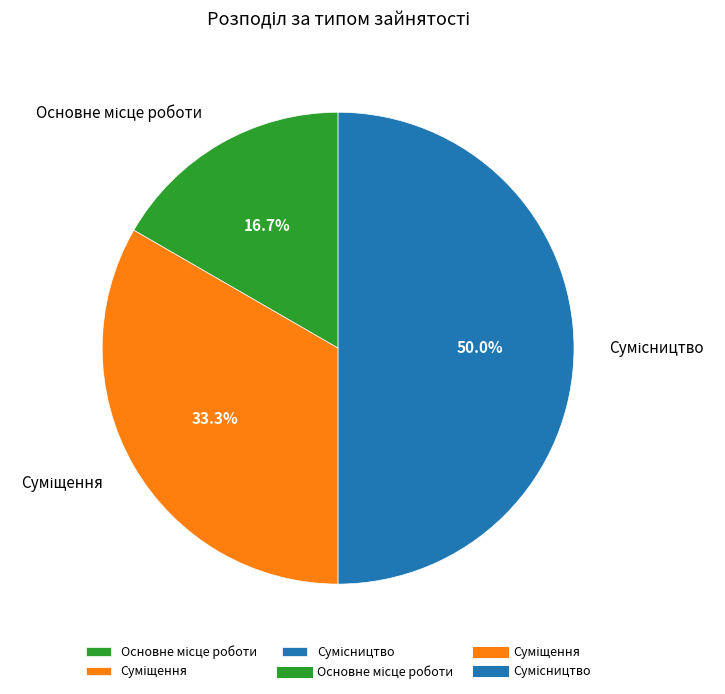

Which slice is the largest?

Сумісництво